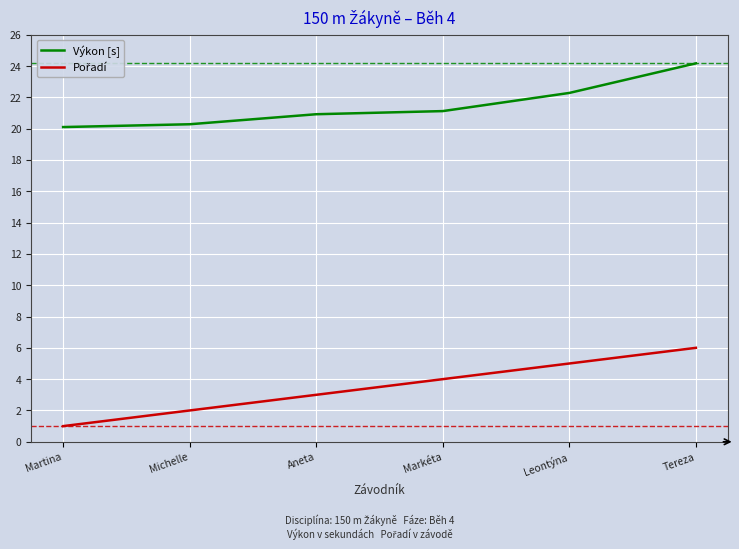

At which category is the sum across all series the highest?

Tereza